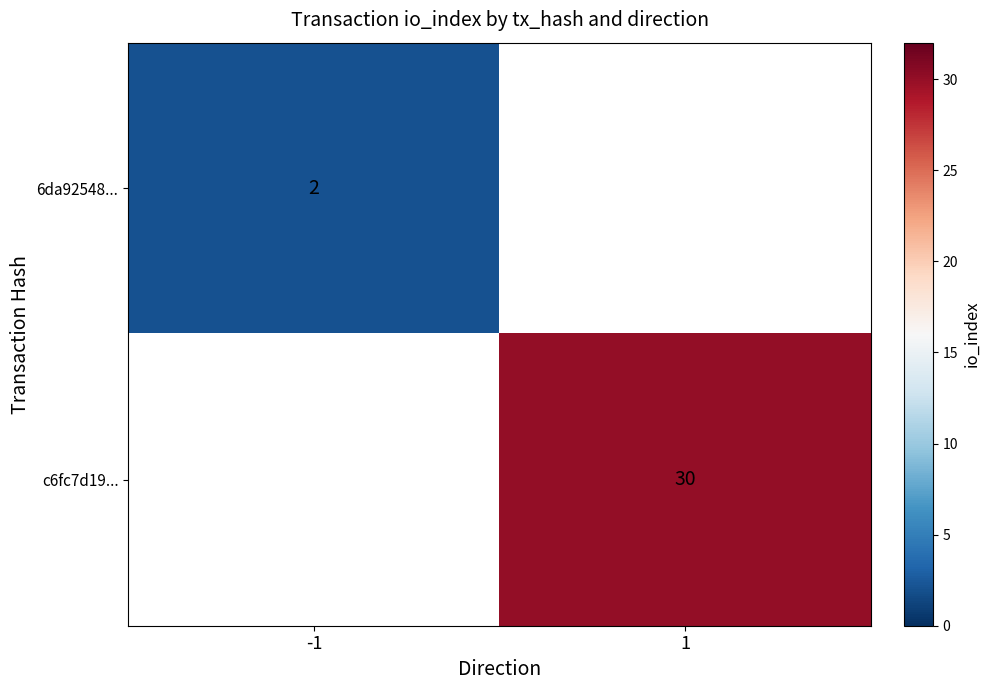

True or false: 6da92548... has a value of 2 at -1.

True